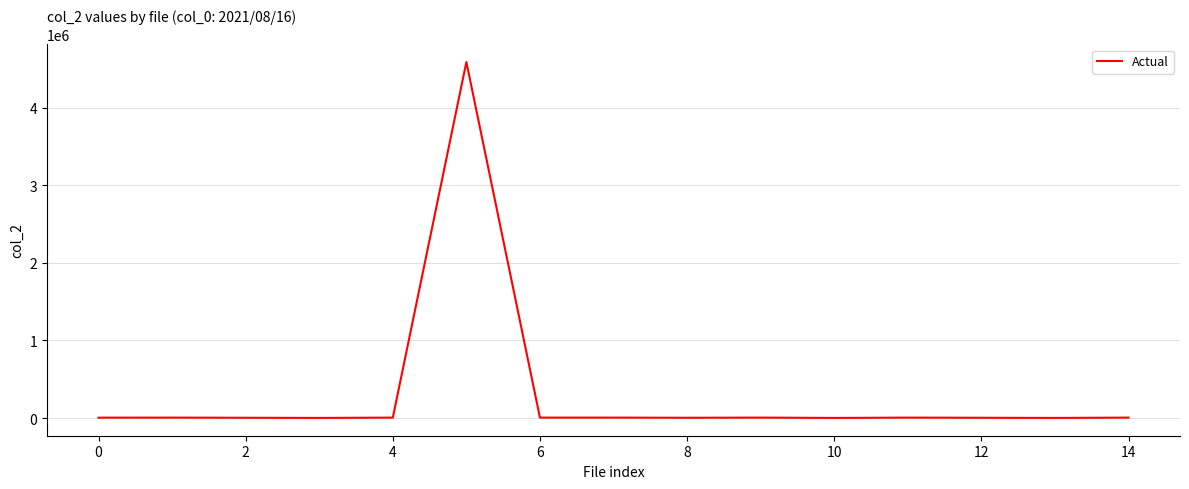

What is the difference between the maximum and minimum values?

4587265